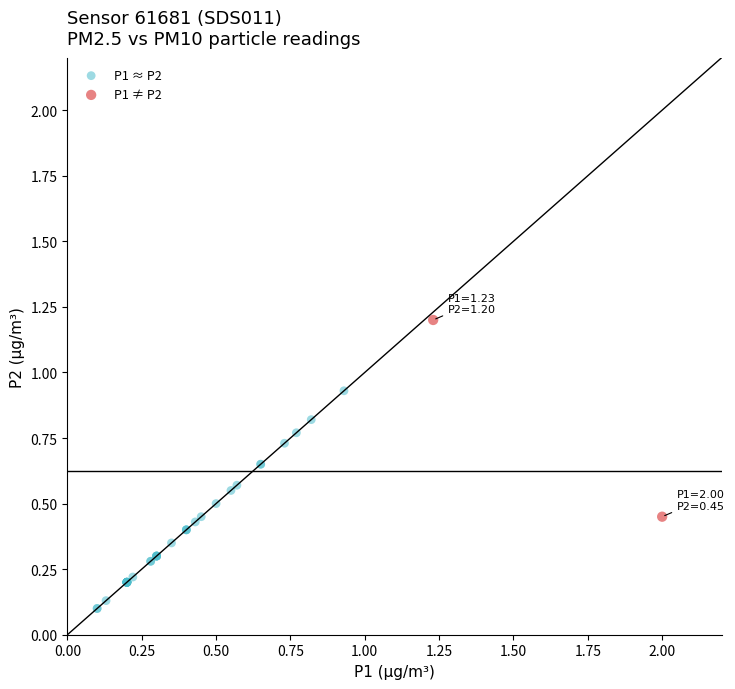

Which series contains the highest Y value?

P1 ≠ P2